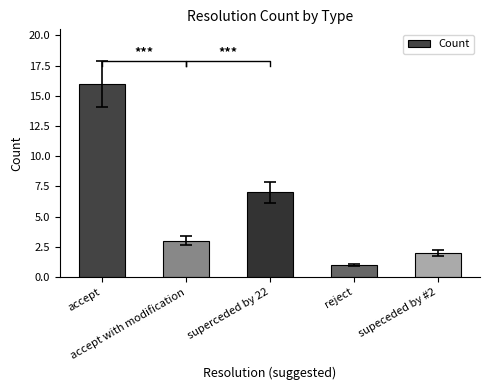

List the labels in order of value, largest first.

accept, superceded by 22, accept with modification, supeceded by #2, reject